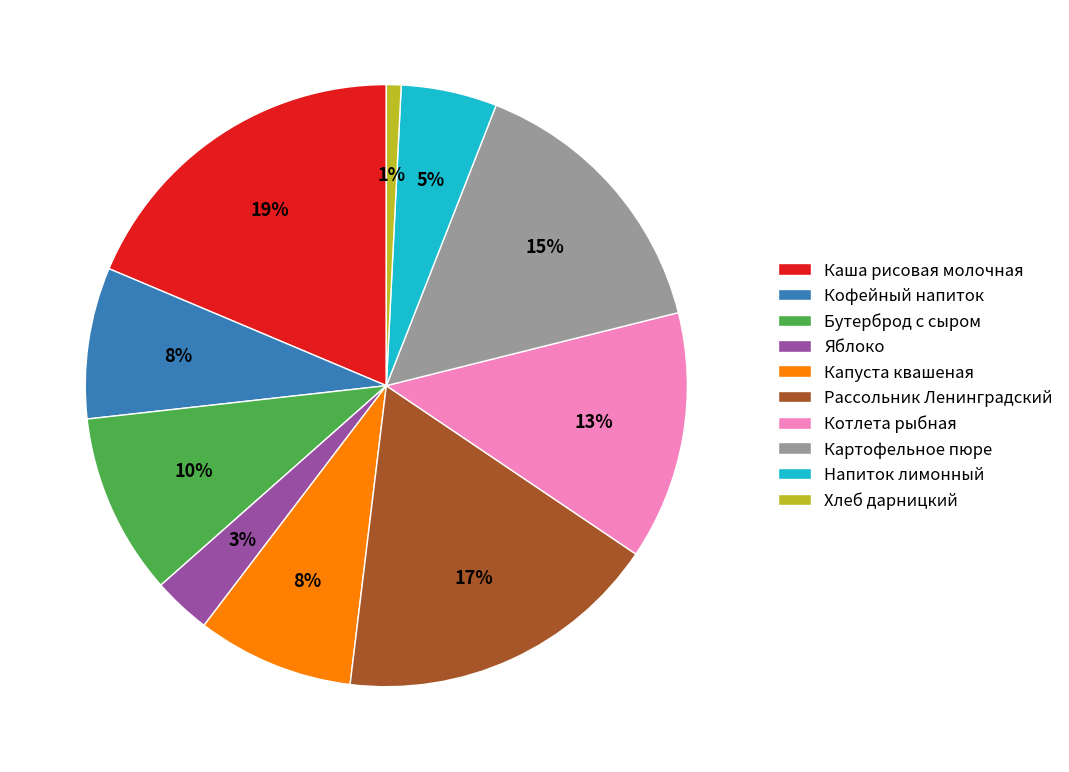

Between Капуста квашеная and Котлета рыбная, which is larger?

Котлета рыбная